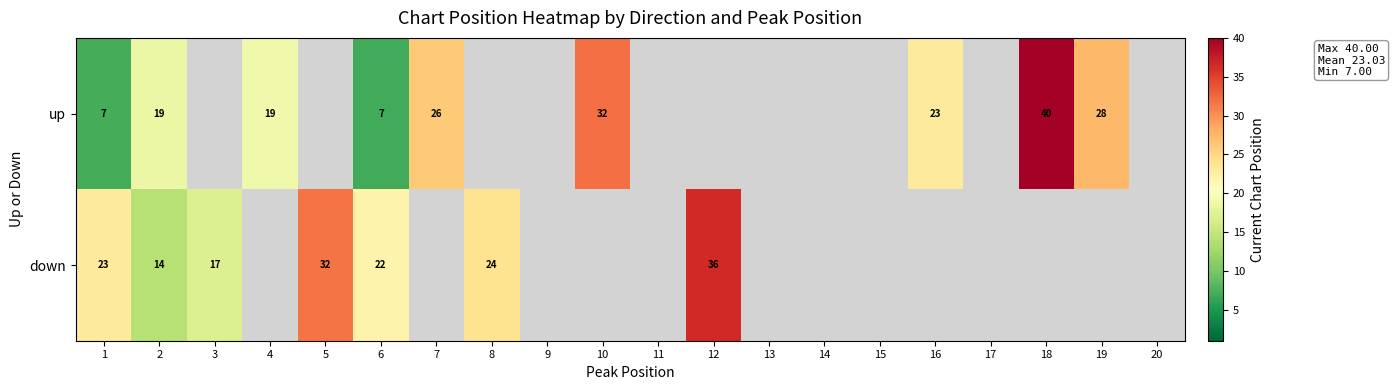

Is the value of up at 19 greater than the value of down at 2?

Yes